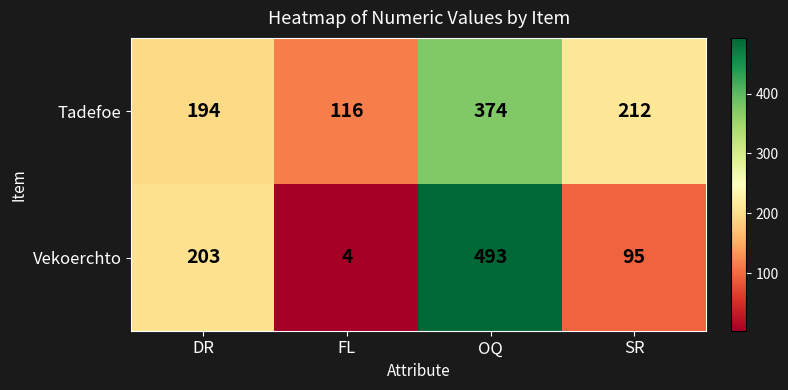

Which label corresponds to the smallest value in the chart?

FL